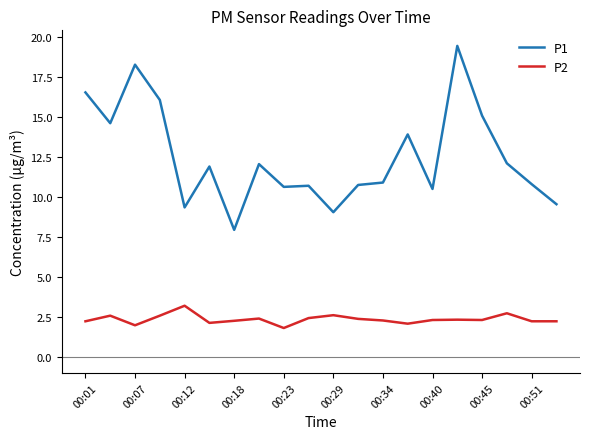

Which series has the widest spread of values?

P1